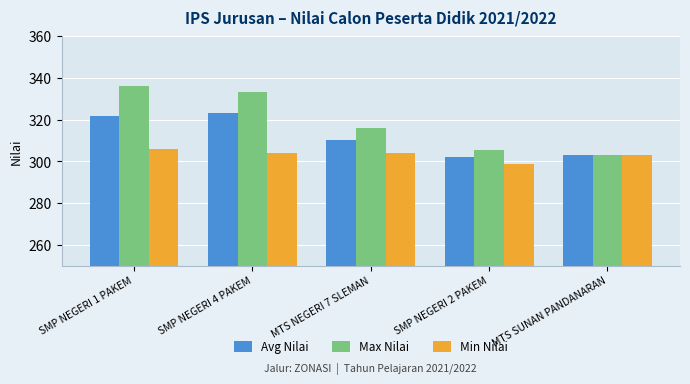

What position from the left is SMP NEGERI 1 PAKEM?

1